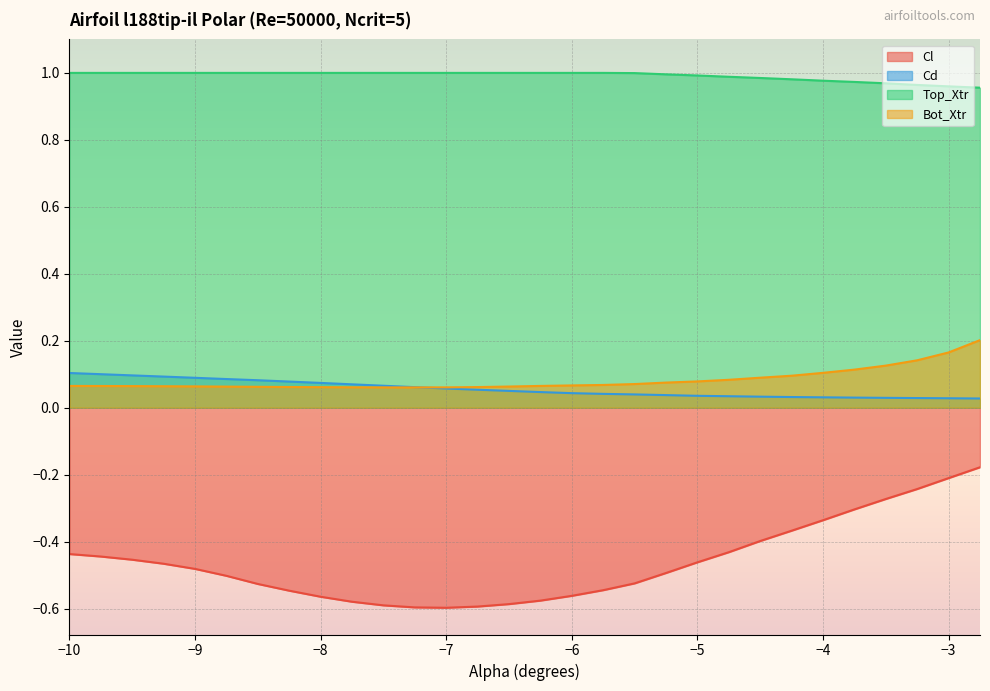

True or false: Cl and Cd intersect in this chart.

False